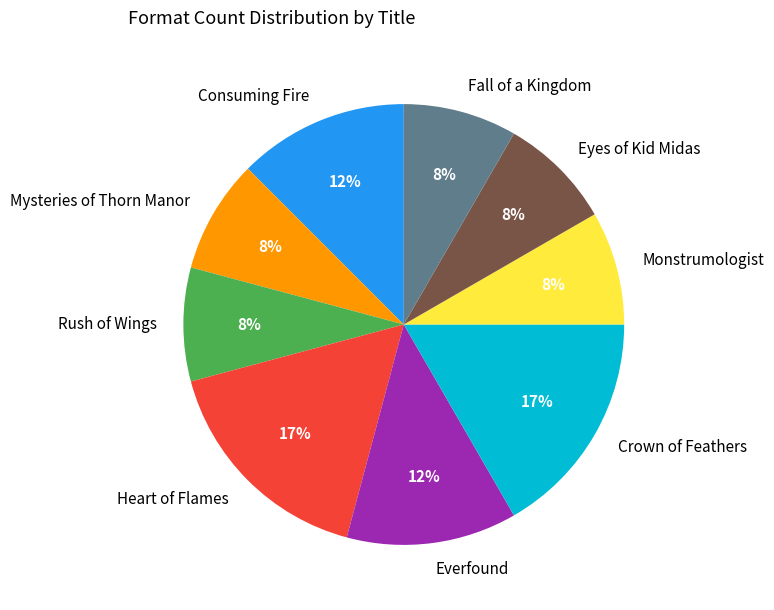

Is there a majority slice in this chart?

No